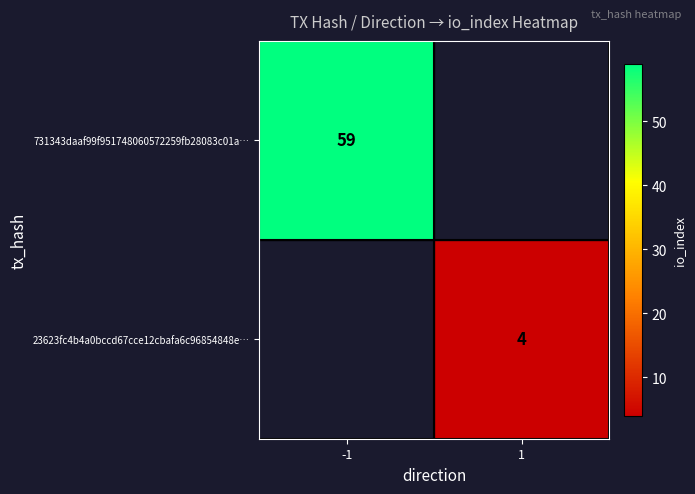

How many distinct data groups are displayed?

2